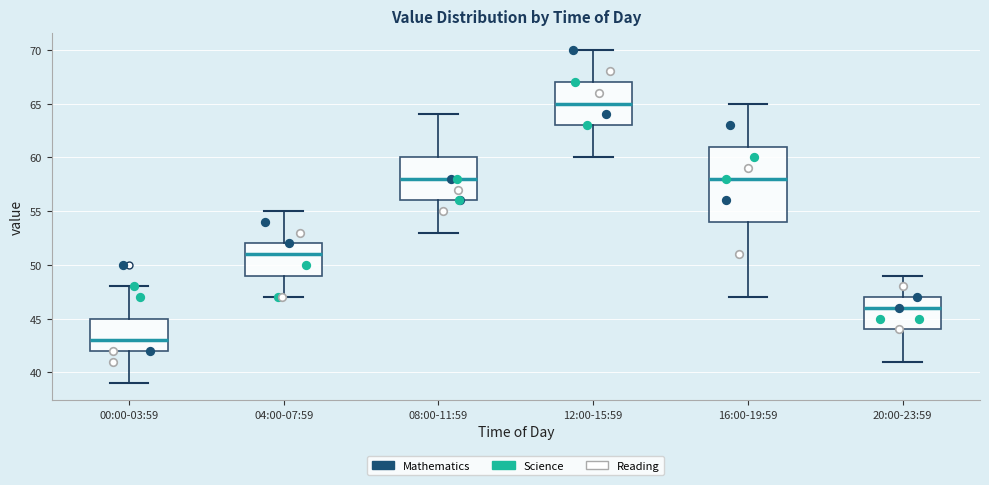

Reading left to right, transcribe this box plot: for each box, give where its median line is, the range the box spans, and where its two whiskers end, as read against the y-axis. The values are not printed on the chart, so give them approximately, as read against the axis.

00:00-03:59: median 43, box 42 to 45, whiskers 39 to 48
04:00-07:59: median 51, box 49 to 52, whiskers 47 to 55
08:00-11:59: median 58, box 56 to 60, whiskers 53 to 64
12:00-15:59: median 65, box 63 to 67, whiskers 60 to 70
16:00-19:59: median 58, box 54 to 61, whiskers 47 to 65
20:00-23:59: median 46, box 44 to 47, whiskers 41 to 49